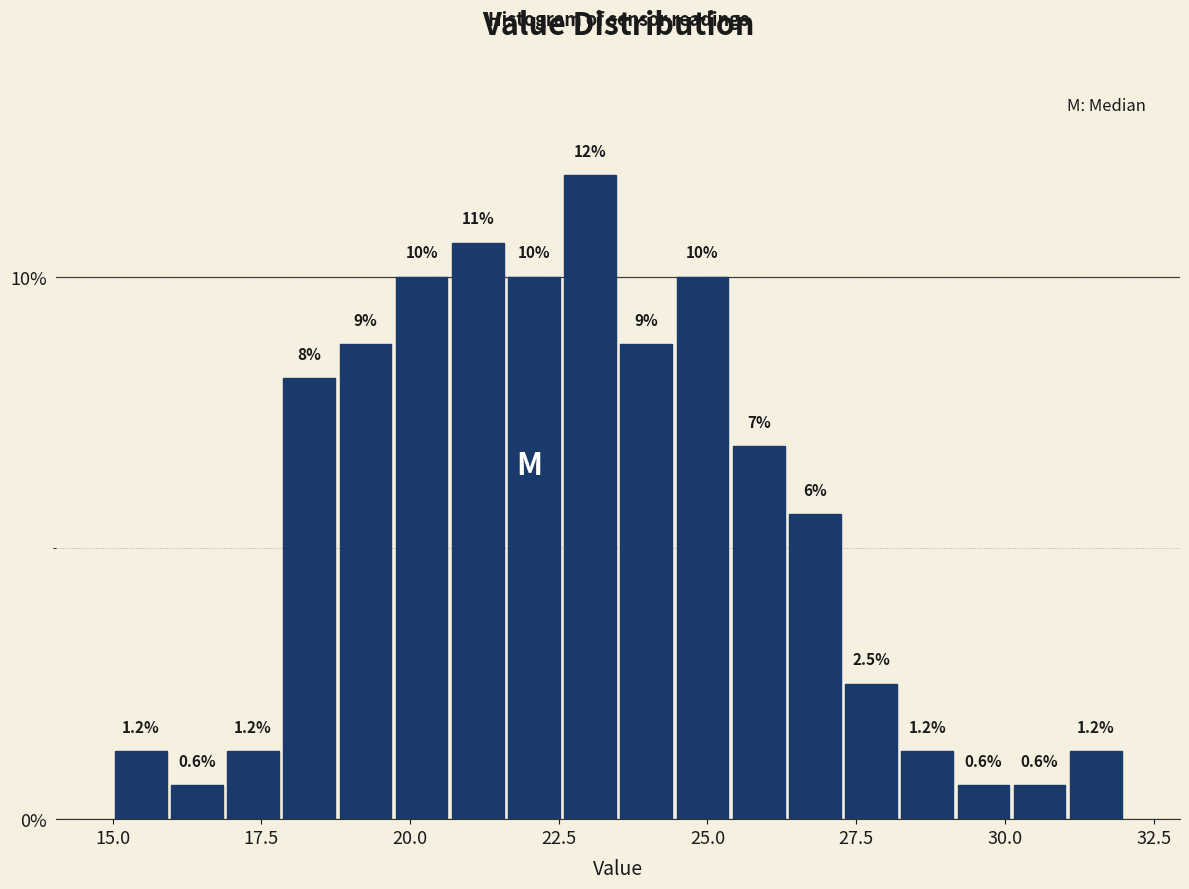

Around what value on the x-axis is the tallest bar? Give the approximate position of its centre, as read against the axis.

23.0